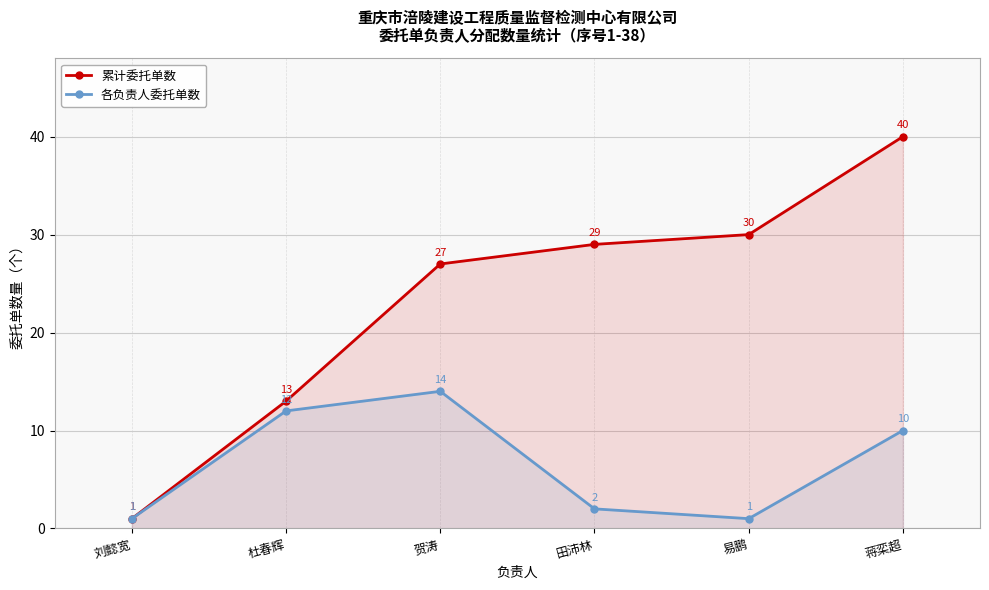

True or false: 各负责人委托单数 and 累计委托单数 cross at least once.

False